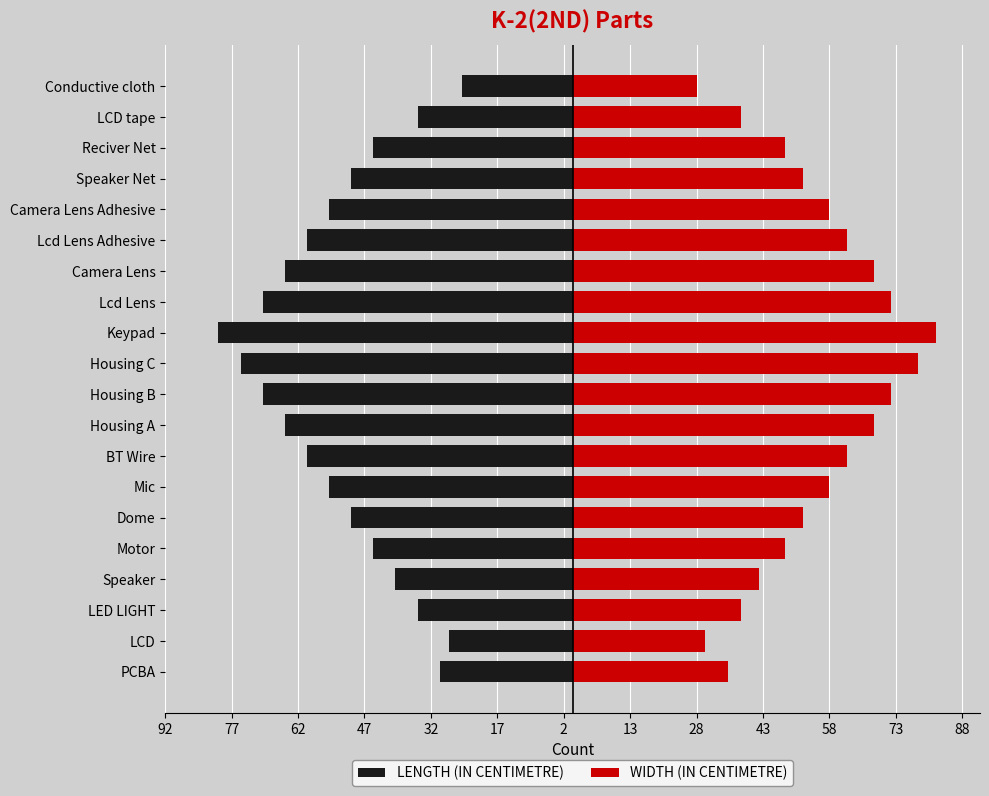

How many groups of bars are there?

20